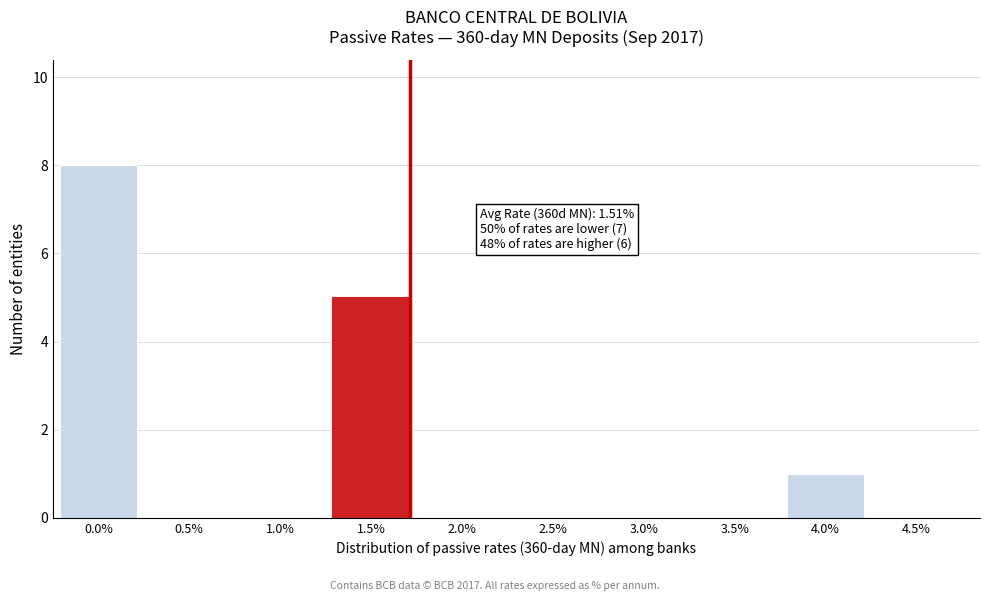

Reading left to right, extract all data points from this chart.

0.0%=8	0.5%=0	1.0%=0	1.5%=5	2.0%=0	2.5%=0	3.0%=0	3.5%=0	4.0%=1	4.5%=0